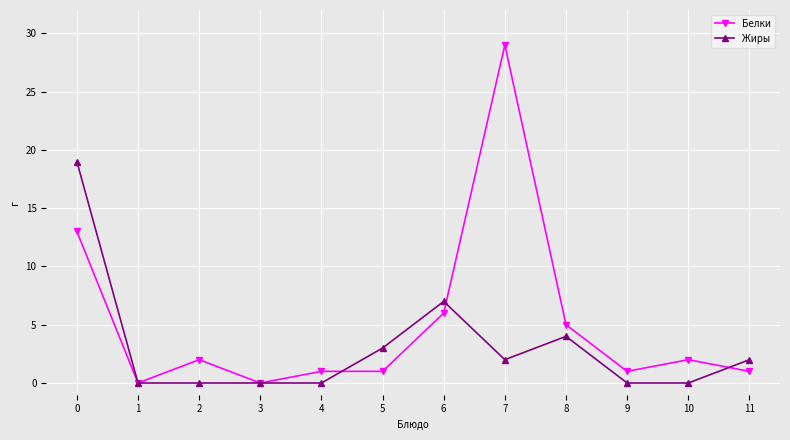

Rank the series by their maximum value, from lowest to highest.

Жиры, Белки